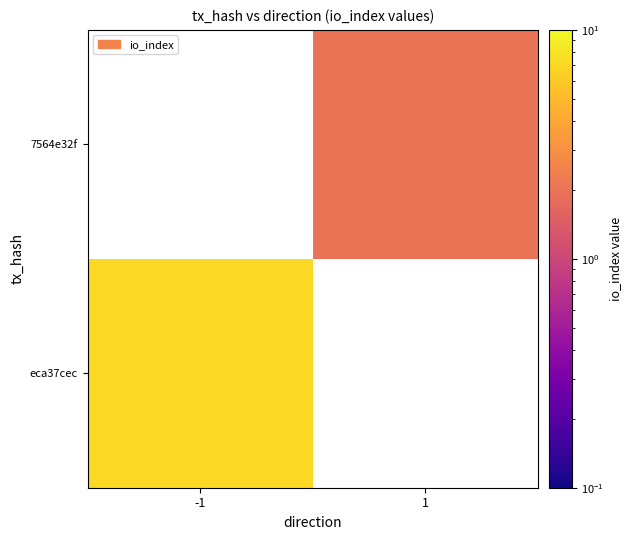

What is the smallest value displayed?

2.0